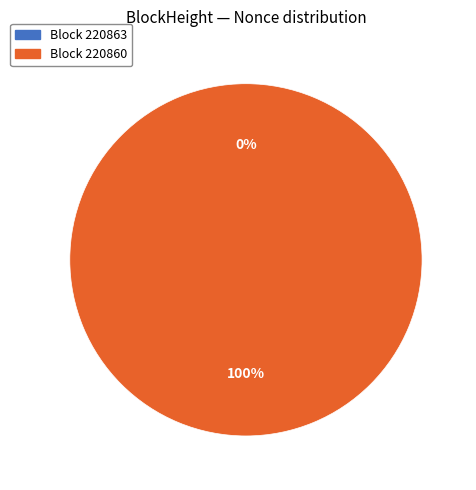

To the nearest percent, what is the difference between the largest and smallest slice percentages?

100%